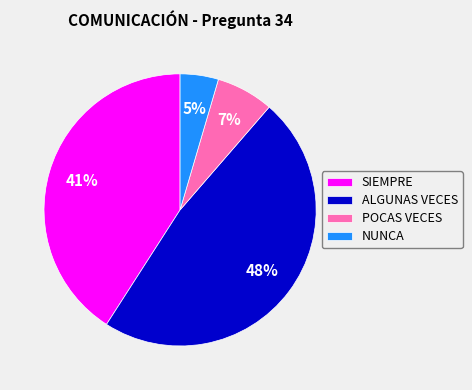

Does any single category account for the majority?

No